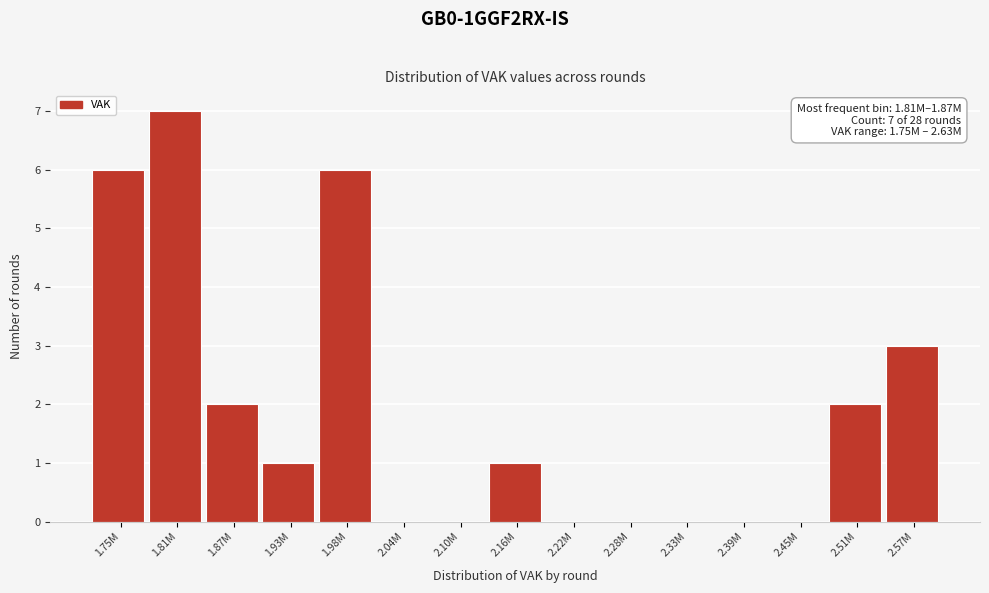

Reading right to left, transcribe all the data shown in this chart.

2.57M=3	2.51M=2	2.45M=0	2.39M=0	2.33M=0	2.28M=0	2.22M=0	2.16M=1	2.10M=0	2.04M=0	1.98M=6	1.93M=1	1.87M=2	1.81M=7	1.75M=6